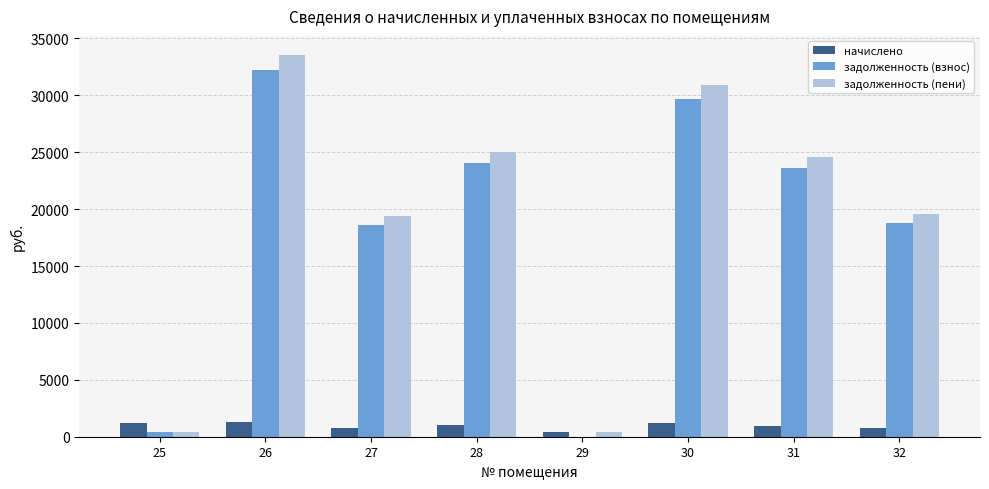

Which series has the largest total across all categories?

задолженность (пени)